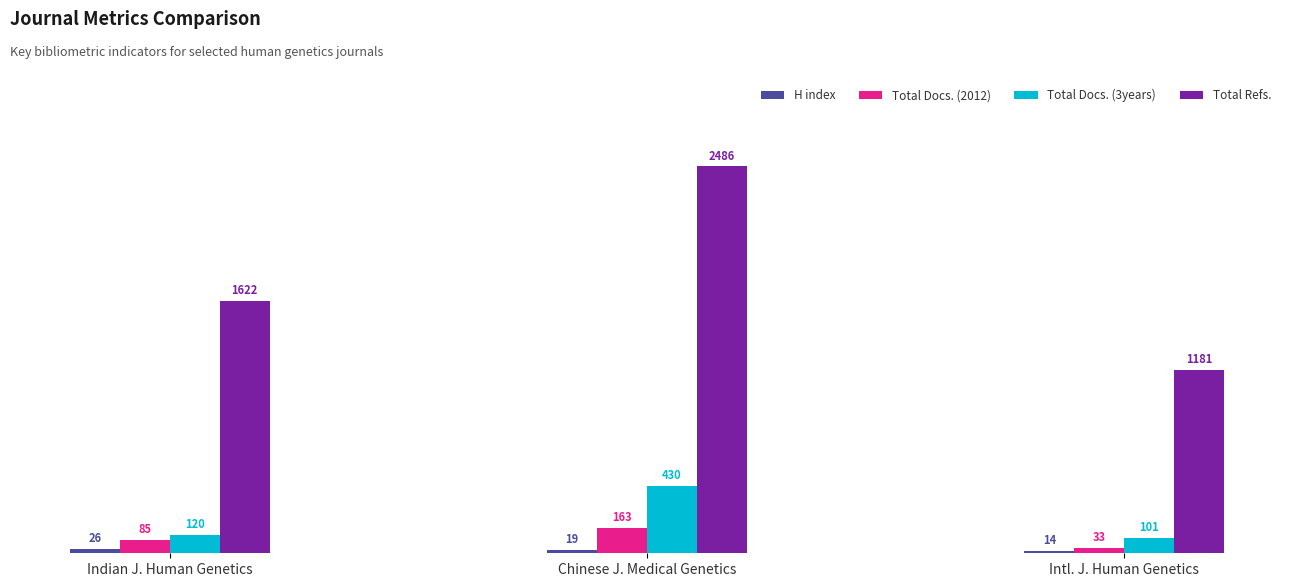

What is the greatest value displayed?

2486